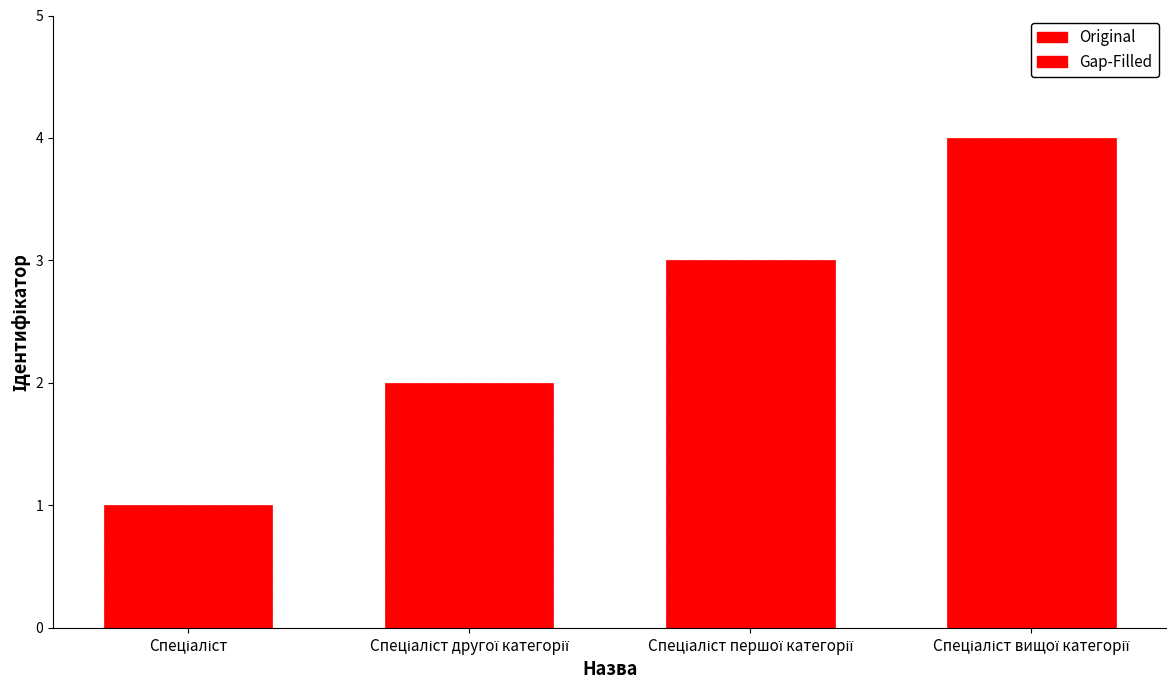

Are the bars grouped side by side (vs. stacked)?

No